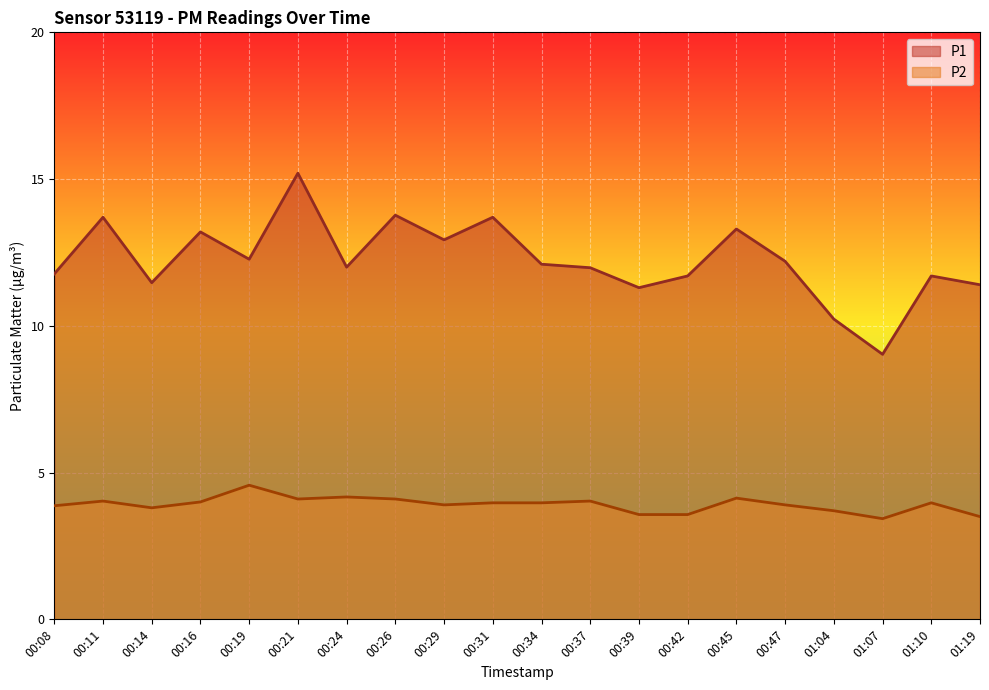

Which label corresponds to the largest value in the chart?

00:21